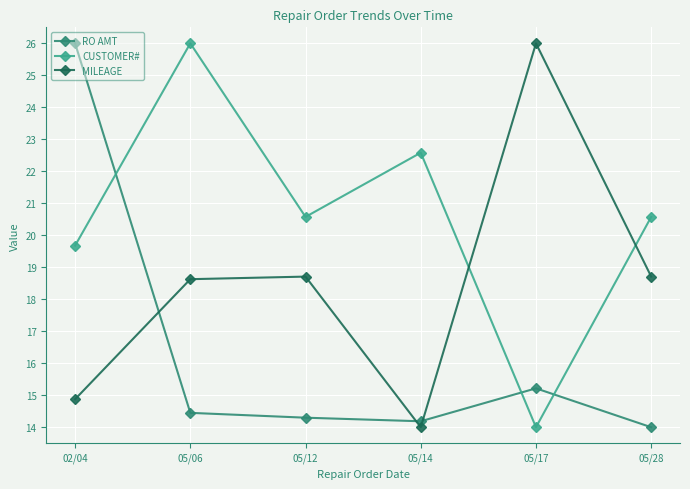

Between which two adjacent categories do MILEAGE and CUSTOMER# first intersect?

05/14 and 05/17